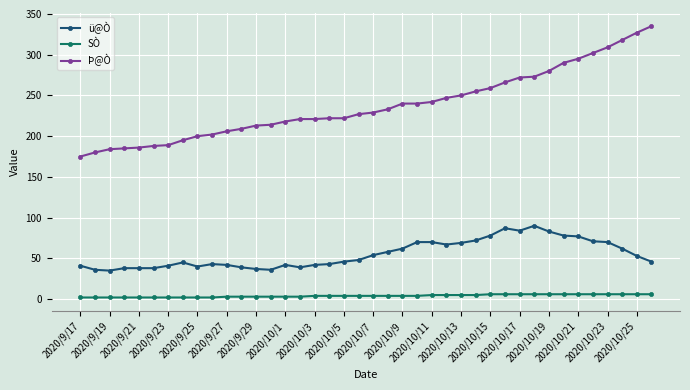

List the series in order of their overall mean, highest first.

Þ@Ò, ü@Ò, SÒ